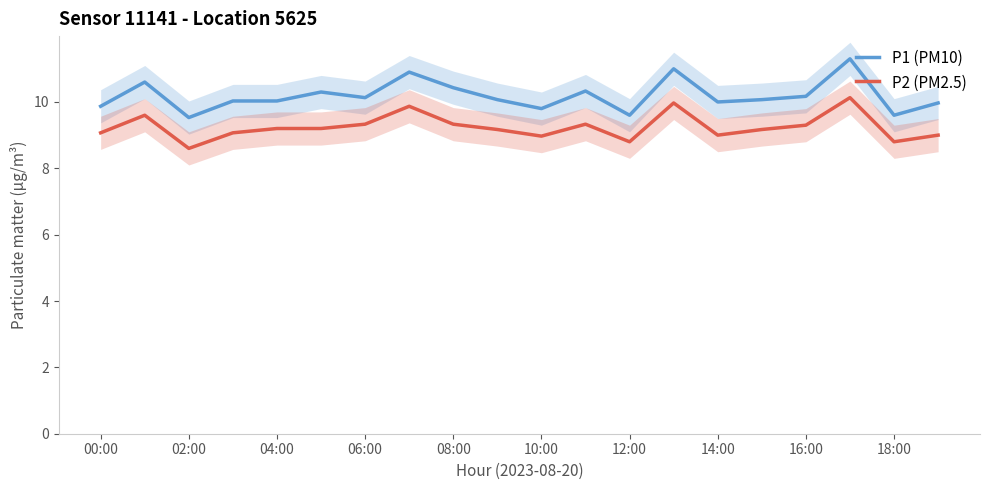

What is the lowest value of the P2 (PM2.5) series?

8.6